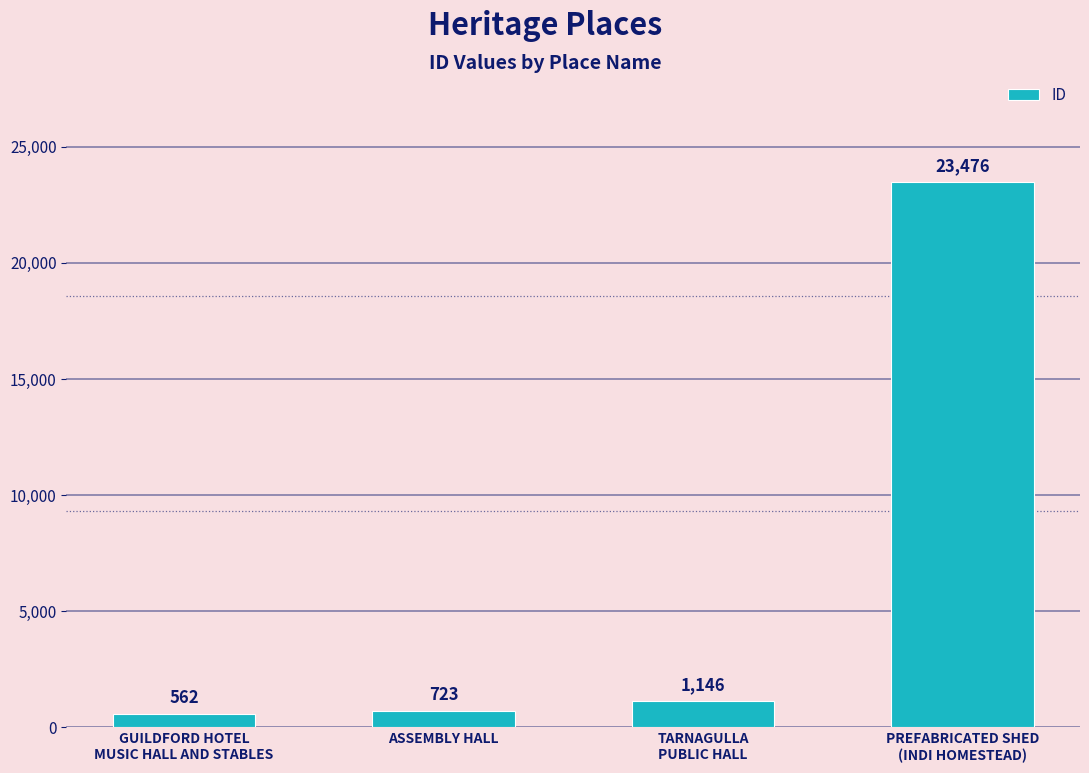

What is the difference between the values at TARNAGULLA
PUBLIC HALL and GUILDFORD HOTEL
MUSIC HALL AND STABLES?

584